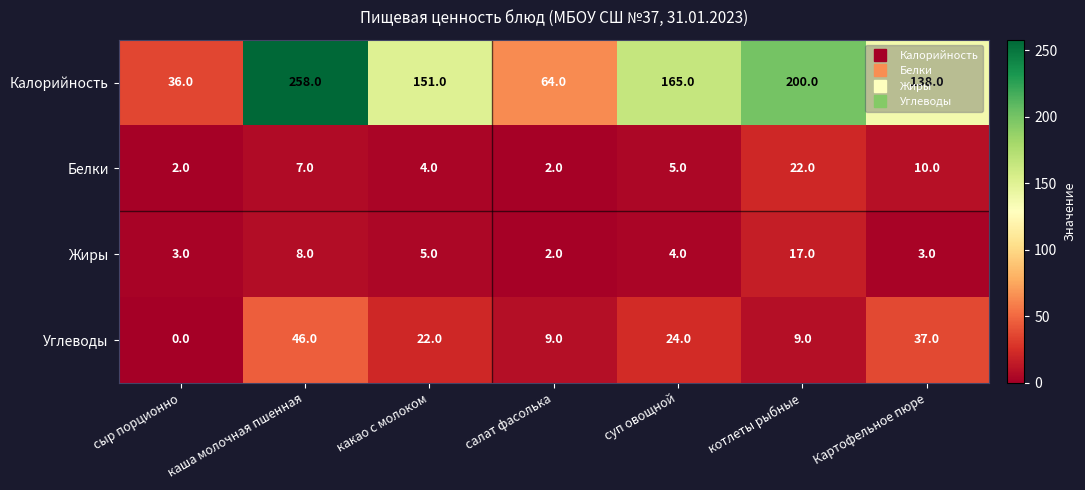

Count the number of data series in this chart.

4